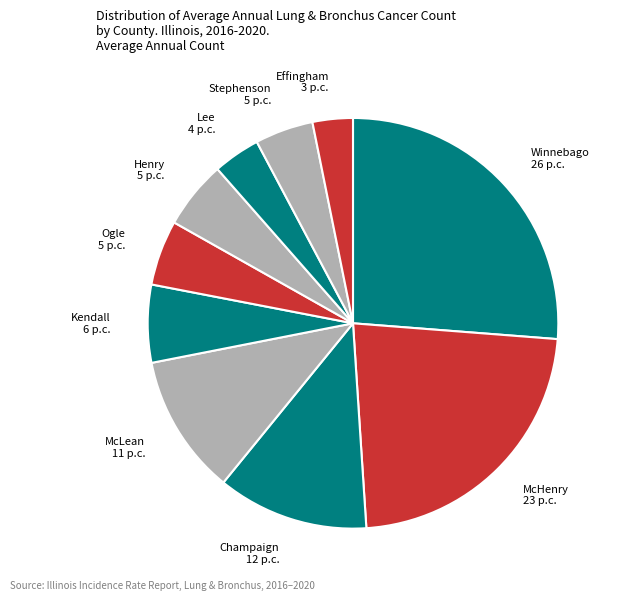

Combined, do Henry and McHenry account for over 50%?

No